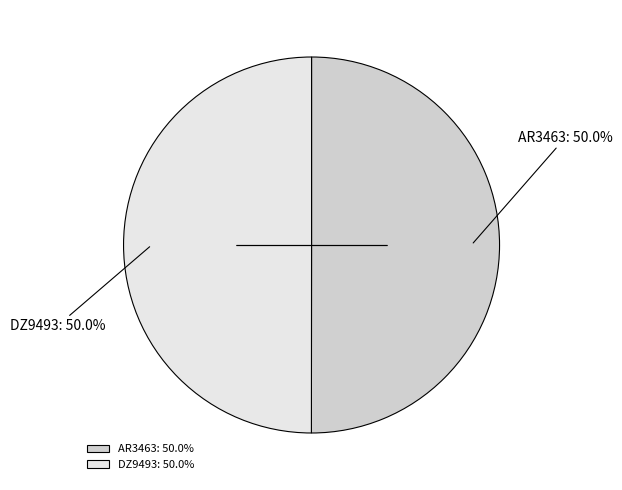

Approximately how many times larger is the value at DZ9493: 50.0% compared to AR3463: 50.0%?

1.0